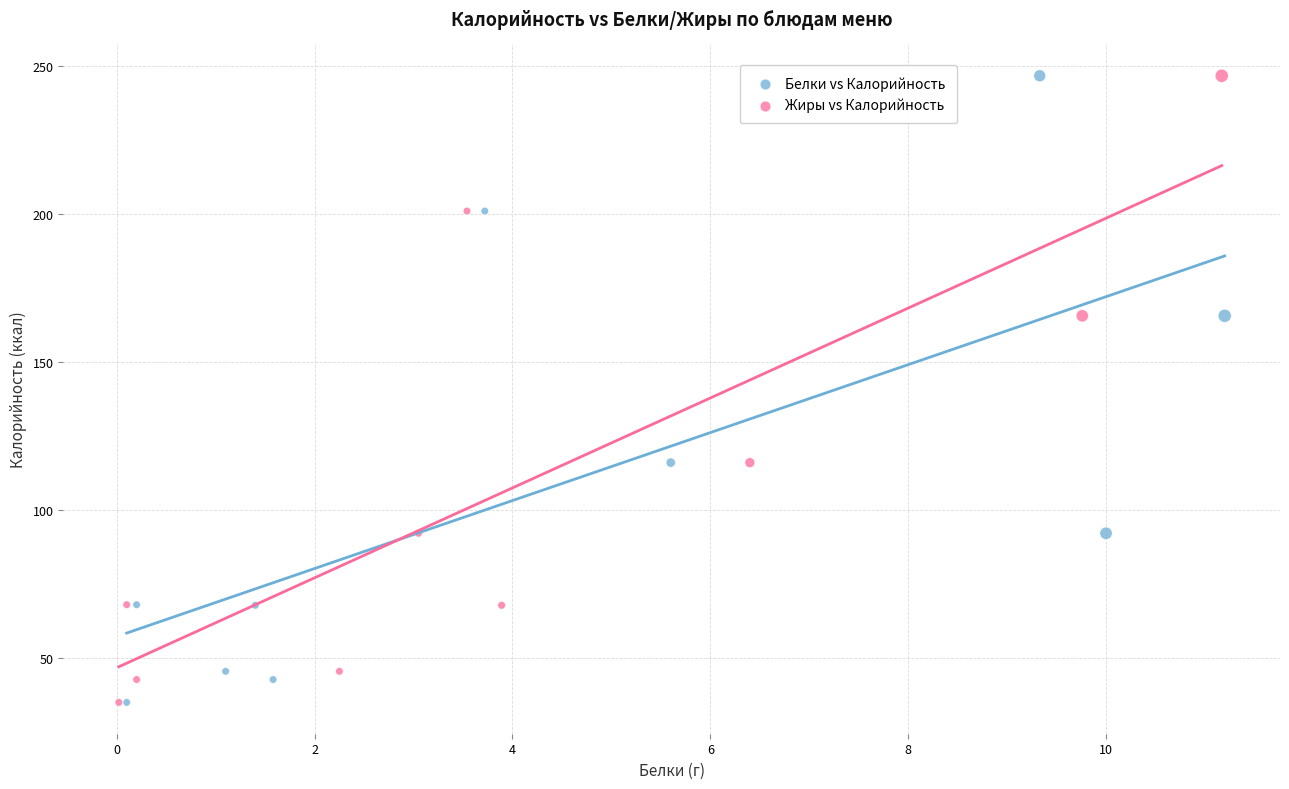

What are all the series names shown in the legend?

Белки vs Калорийность, Жиры vs Калорийность